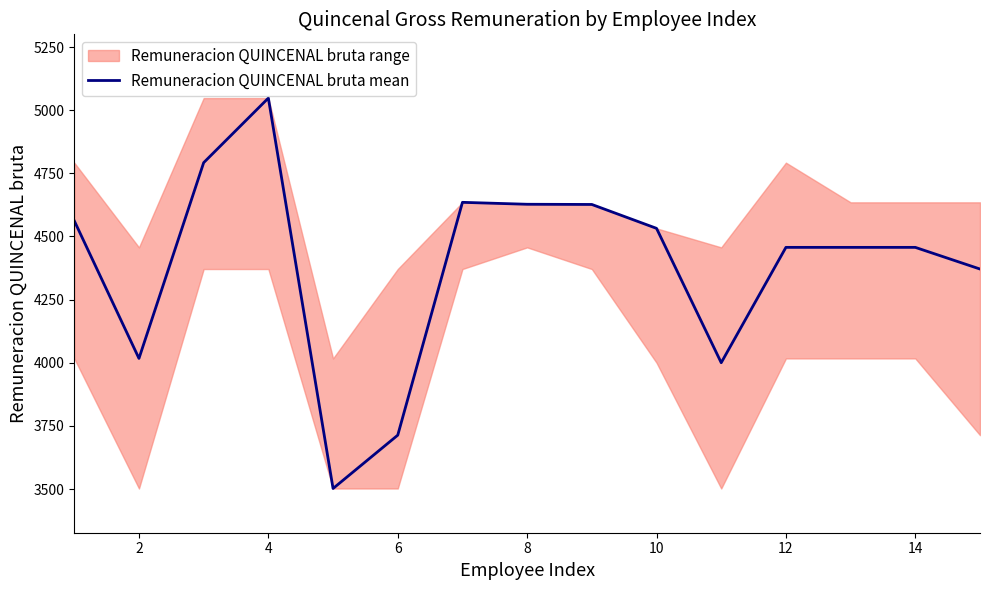

Reading left to right, what are all the values shown in this chart?

4561.9	4017.0	4792.1	5047.8	3502.0	3713.2	4635.0	4627.4	4626.6	4532.0	4000.0	4456.7	4456.7	4456.7	4370.9